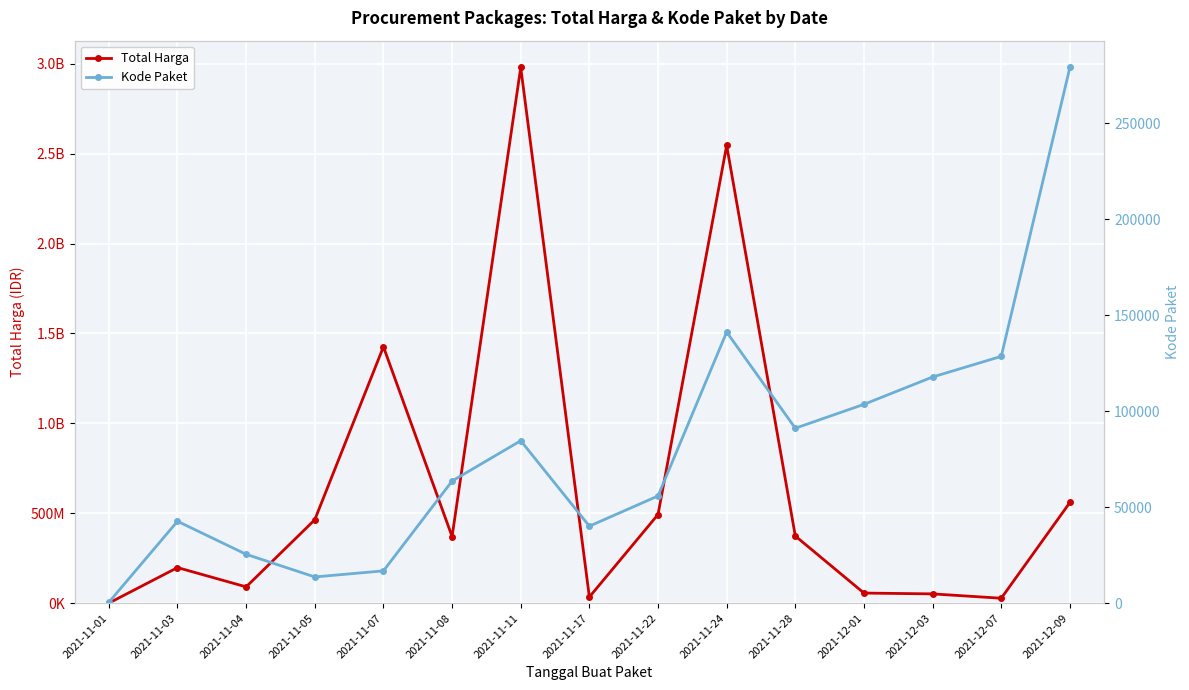

Rank the categories by Kode Paket value from lowest to highest.

2021-11-01, 2021-11-05, 2021-11-07, 2021-11-04, 2021-11-17, 2021-11-03, 2021-11-22, 2021-11-08, 2021-11-11, 2021-11-28, 2021-12-01, 2021-12-03, 2021-12-07, 2021-11-24, 2021-12-09